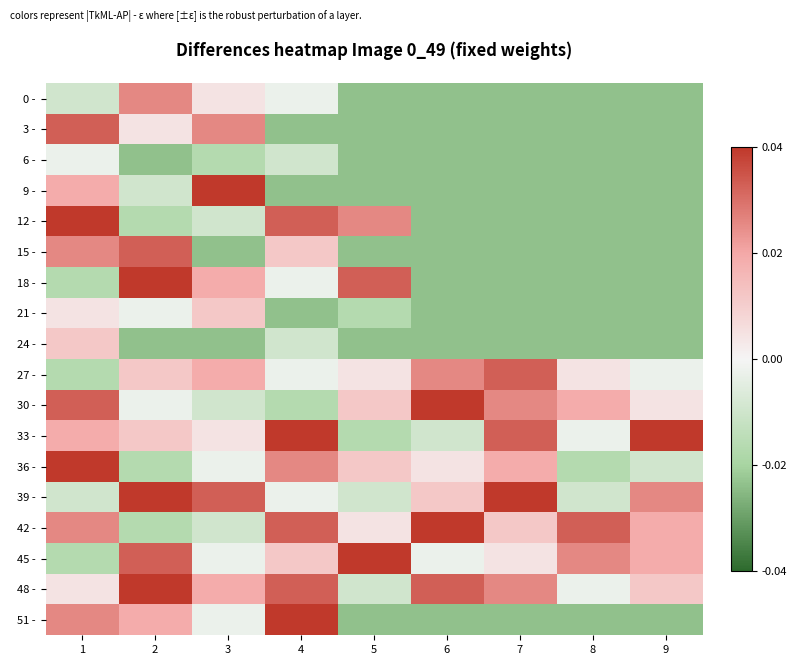

At which category is the sum across all series the highest?

1